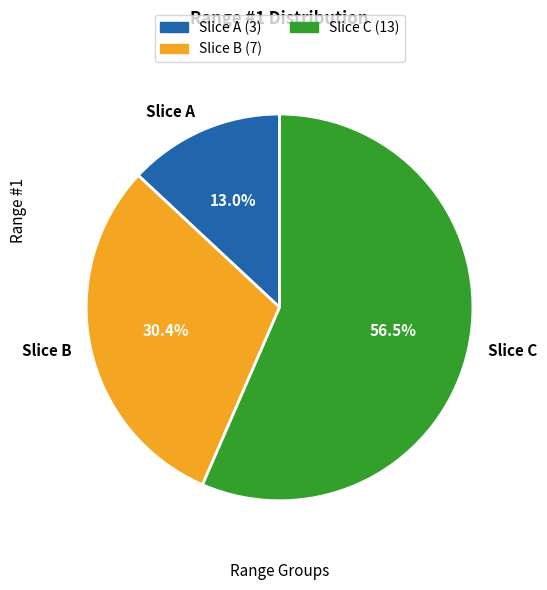

What is the ratio of the value at Slice B to the value at Slice C?

0.5